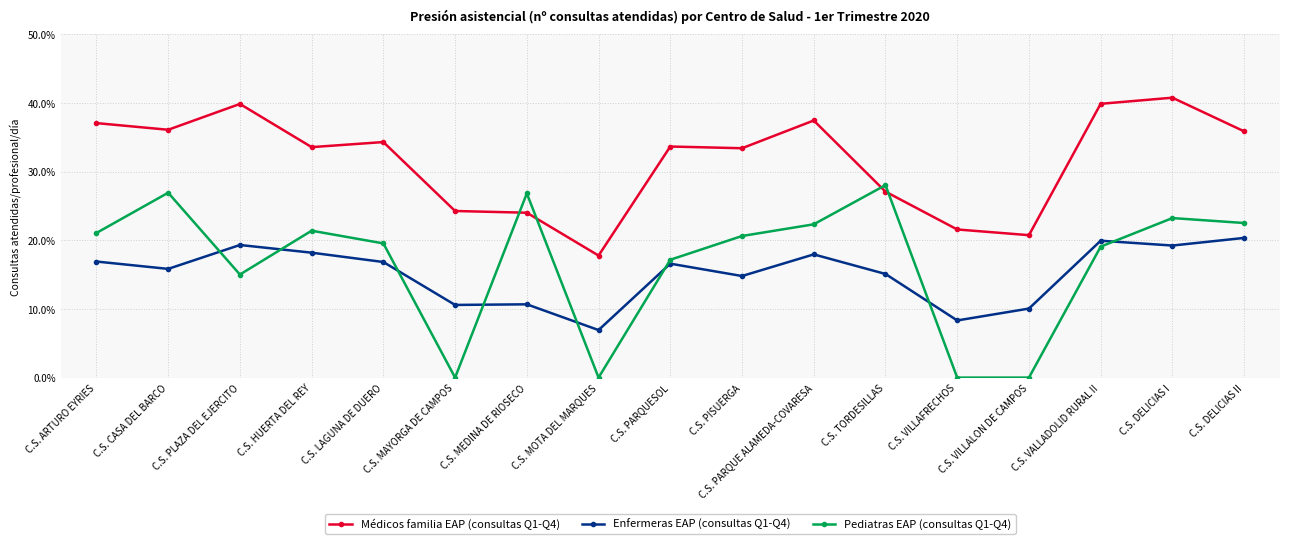

True or false: Enfermeras EAP (consultas Q1-Q4) and Médicos familia EAP (consultas Q1-Q4) intersect in this chart.

False